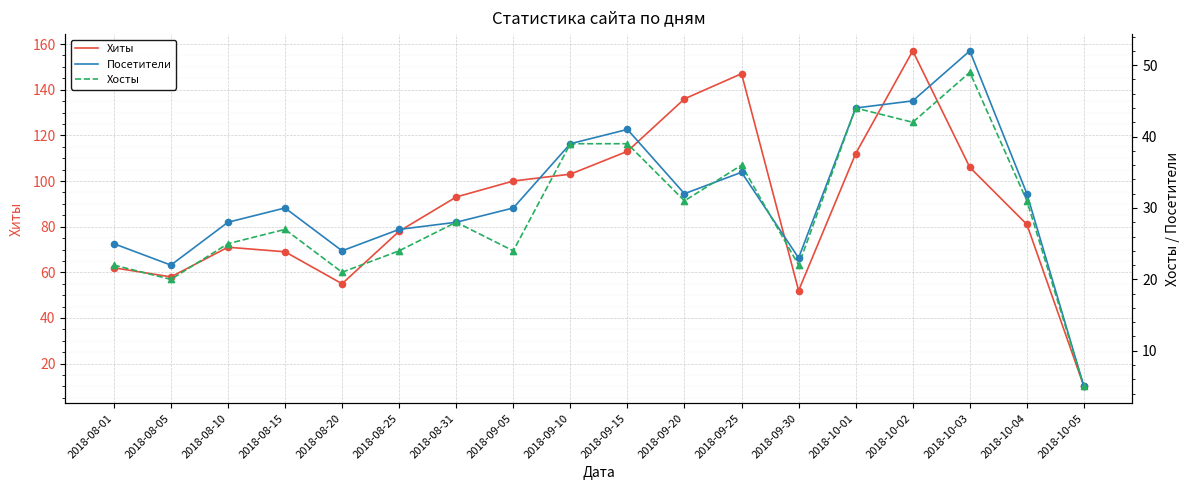

What is the total value across all series at 2018-10-02?

244